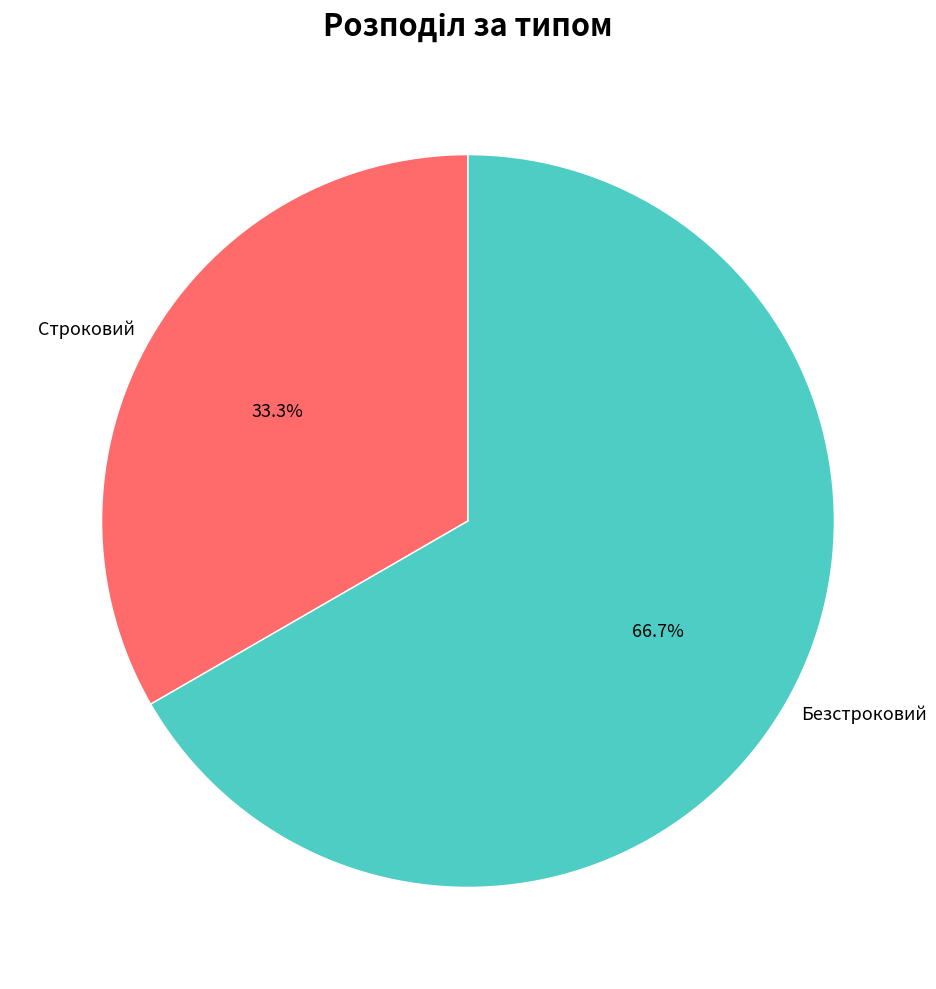

How many slices are in this pie chart?

2